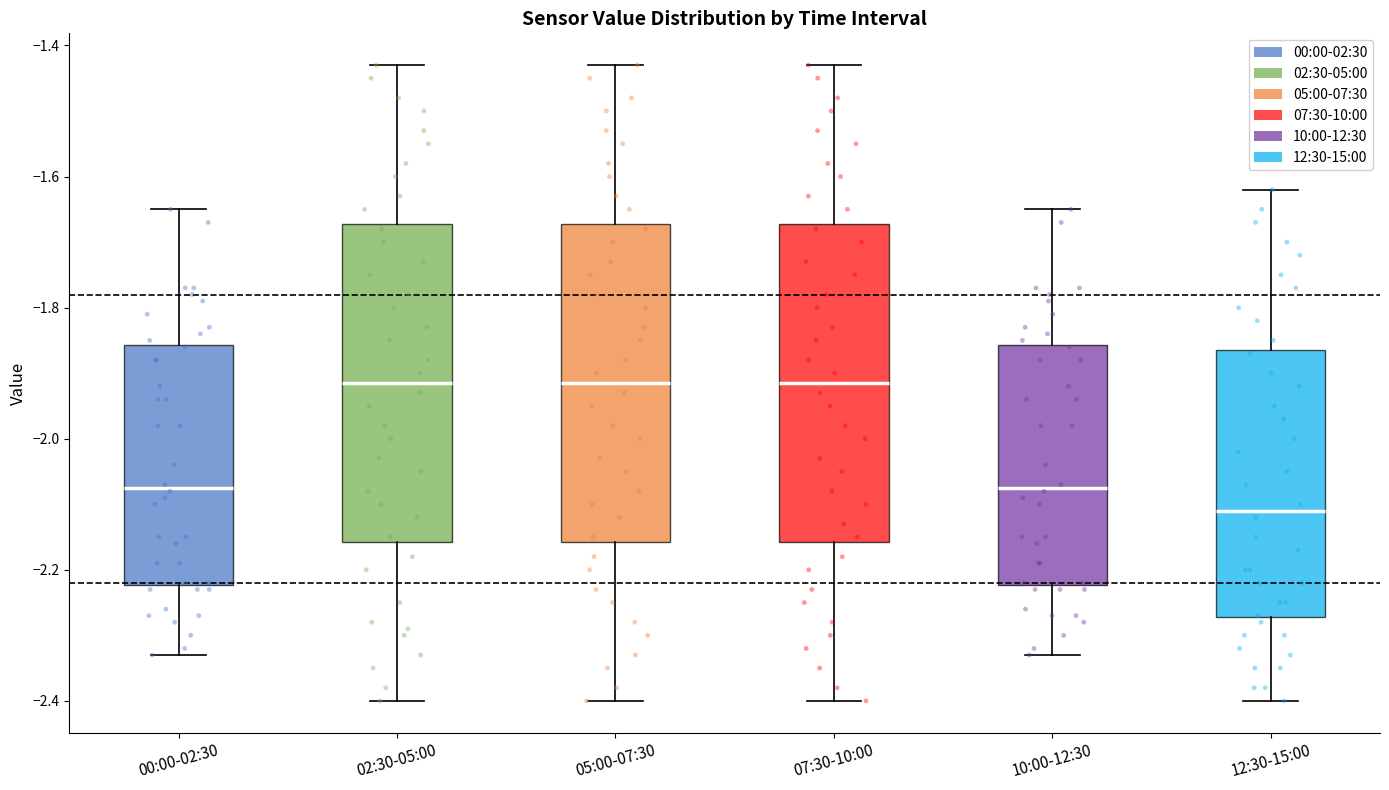

Where is the lower edge of the box for 05:00-07:30 on the y-axis? The values are not printed on the chart, so give them approximately, as read against the axis.

-2.16